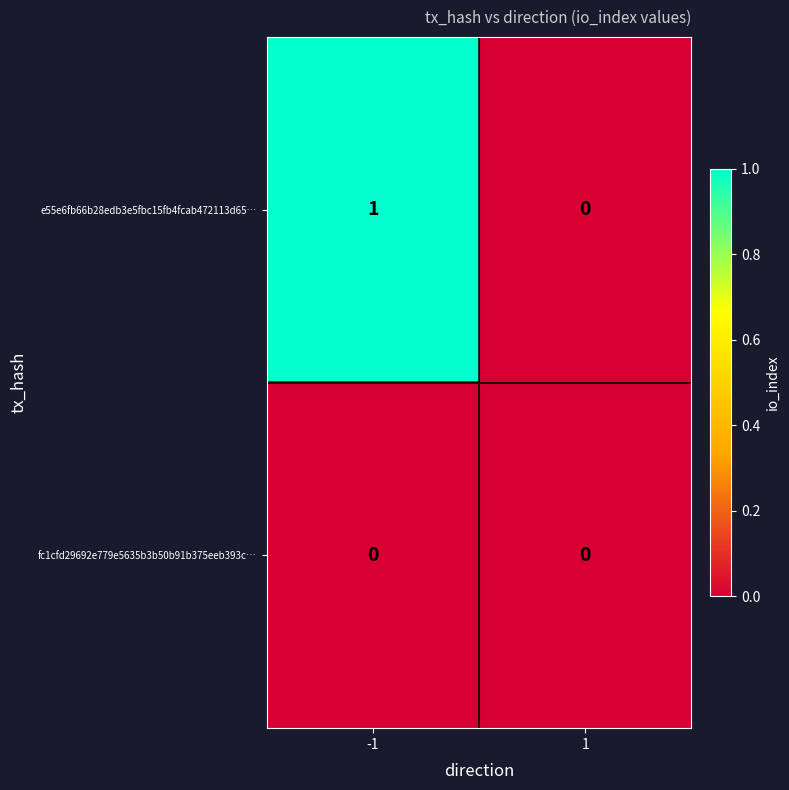

Rank the series by their maximum value, from lowest to highest.

fc1cfd29692e779e5635b3b50b91b375eeb393c…, e55e6fb66b28edb3e5fbc15fb4fcab472113d65…